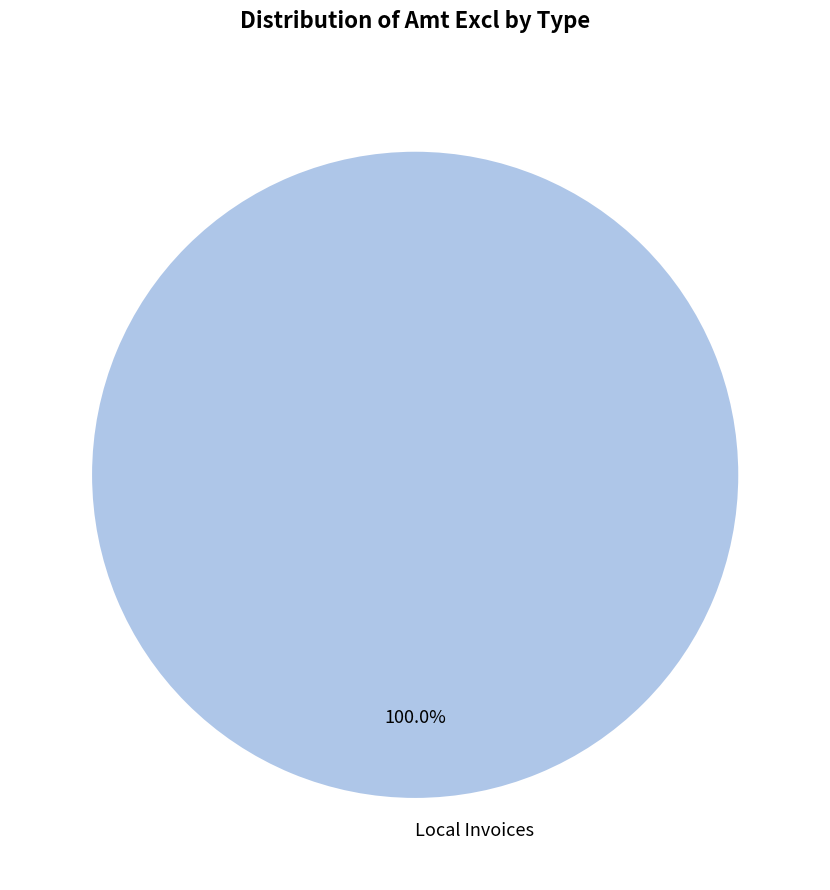

Which slice represents more than half of the pie?

Local Invoices